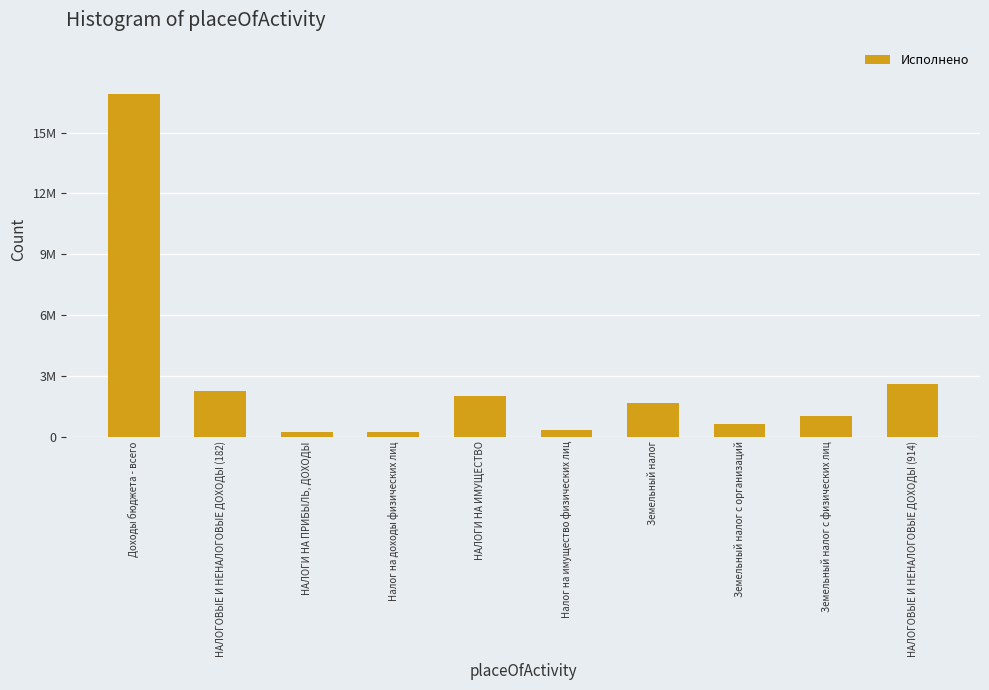

The chart shows a value of 2575446.3 at НАЛОГОВЫЕ И НЕНАЛОГОВЫЕ ДОХОДЫ (914). True or false?

True